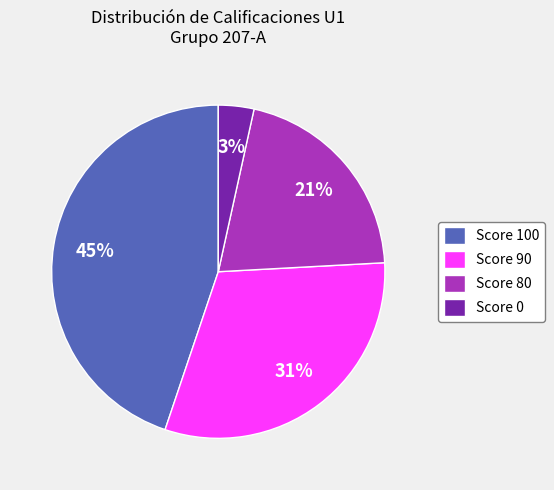

Count the number of slices in the pie.

4